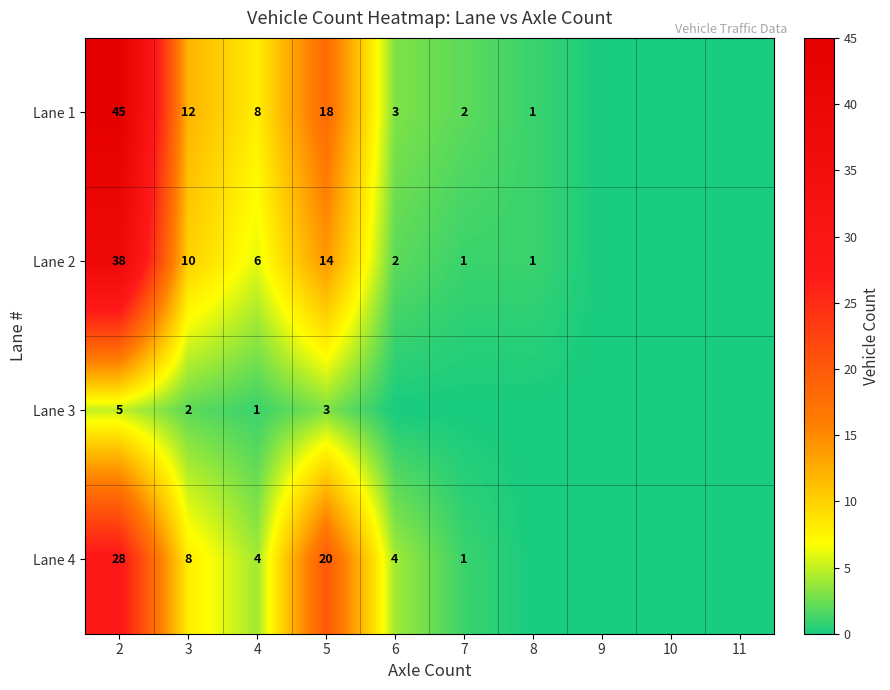

What is the total value across all series at 4?

19